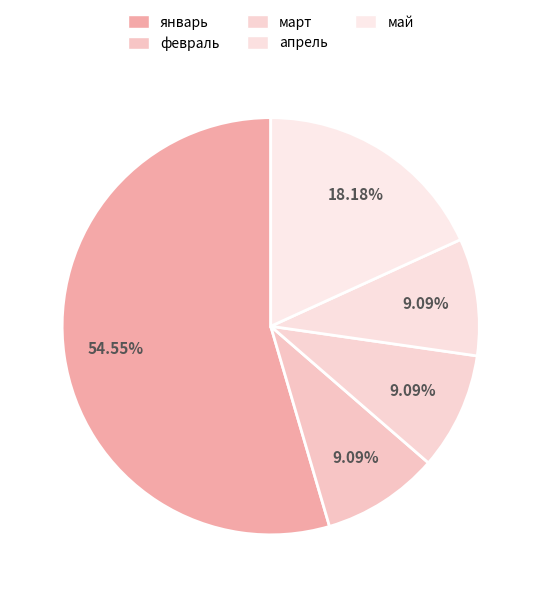

Rank the categories by value from lowest to highest.

февраль, март, апрель, май, январь